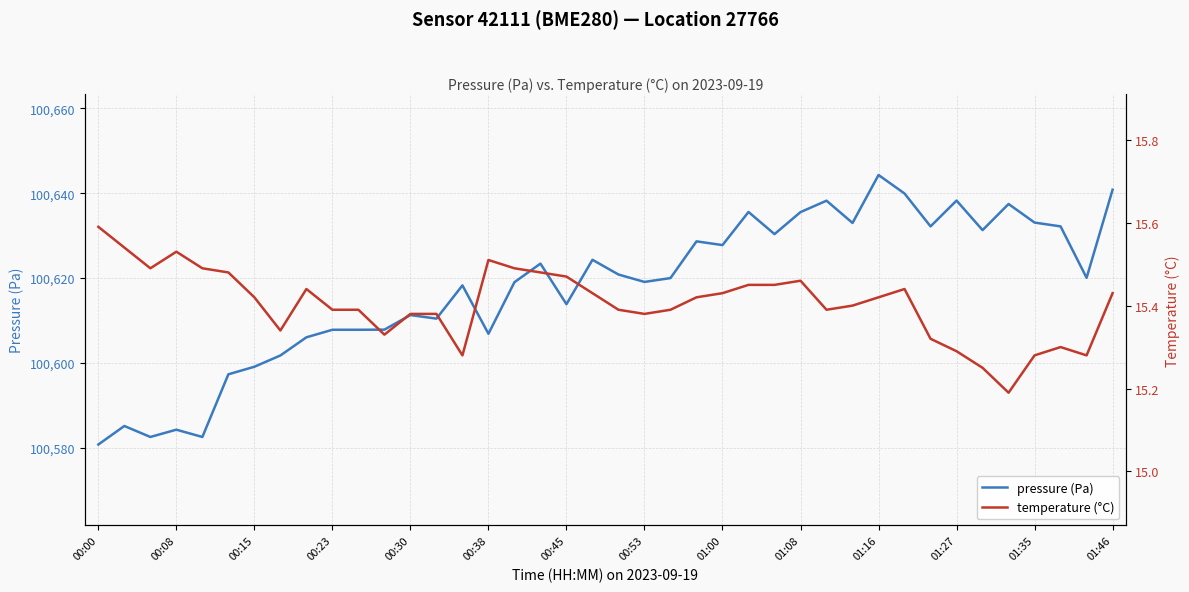

The value of pressure (Pa) at 00:53 is 100619.1. True or false?

True